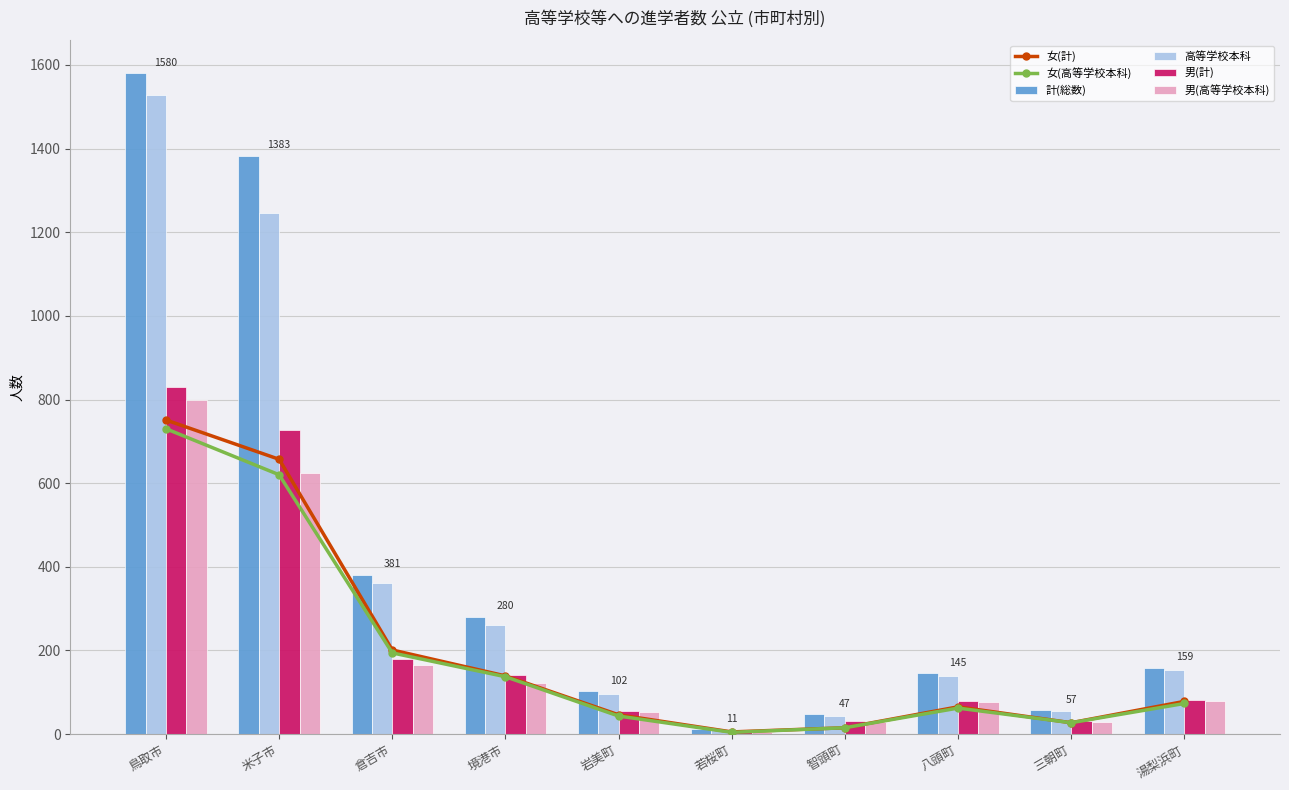

At how many categories does at least one series exceed 734?

2